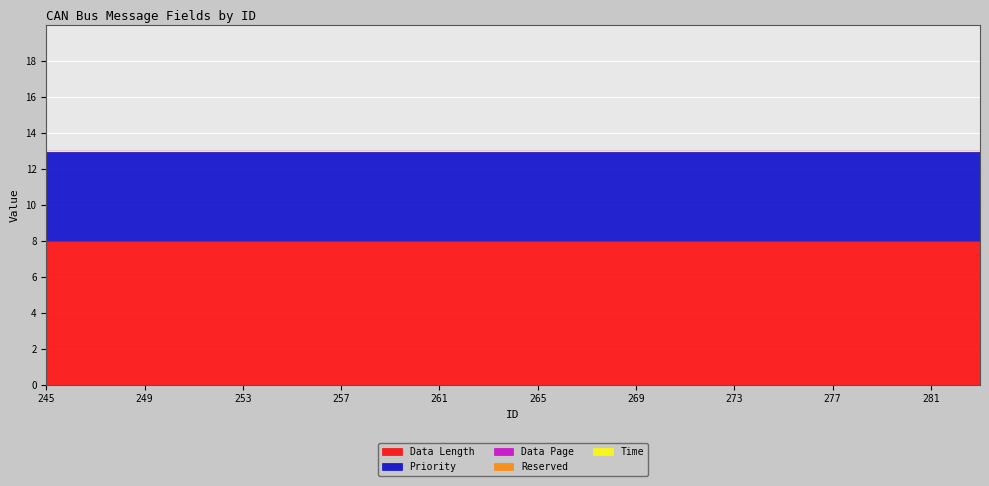

What is the average value of the Data Length series?

8